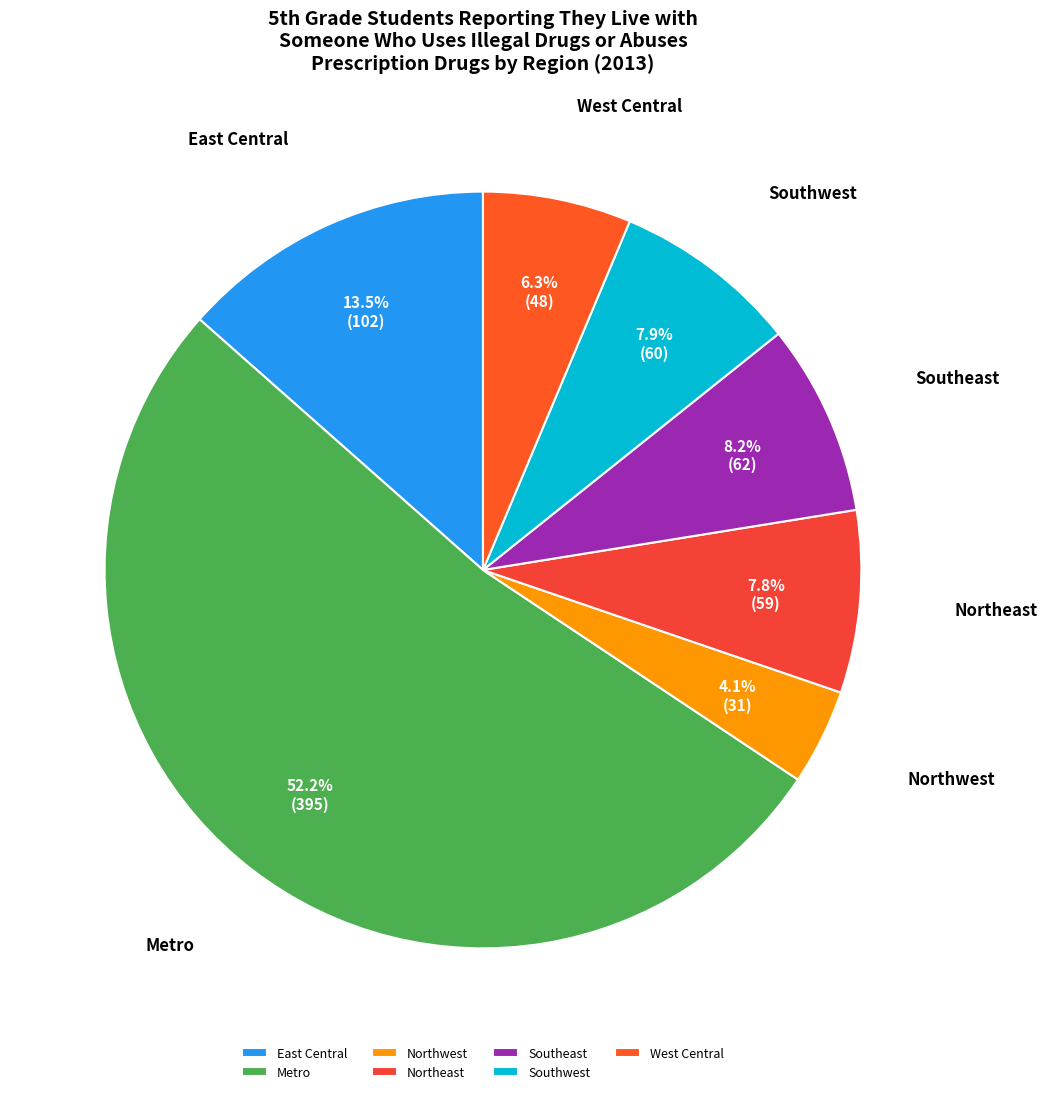

Count the number of slices in the pie.

7